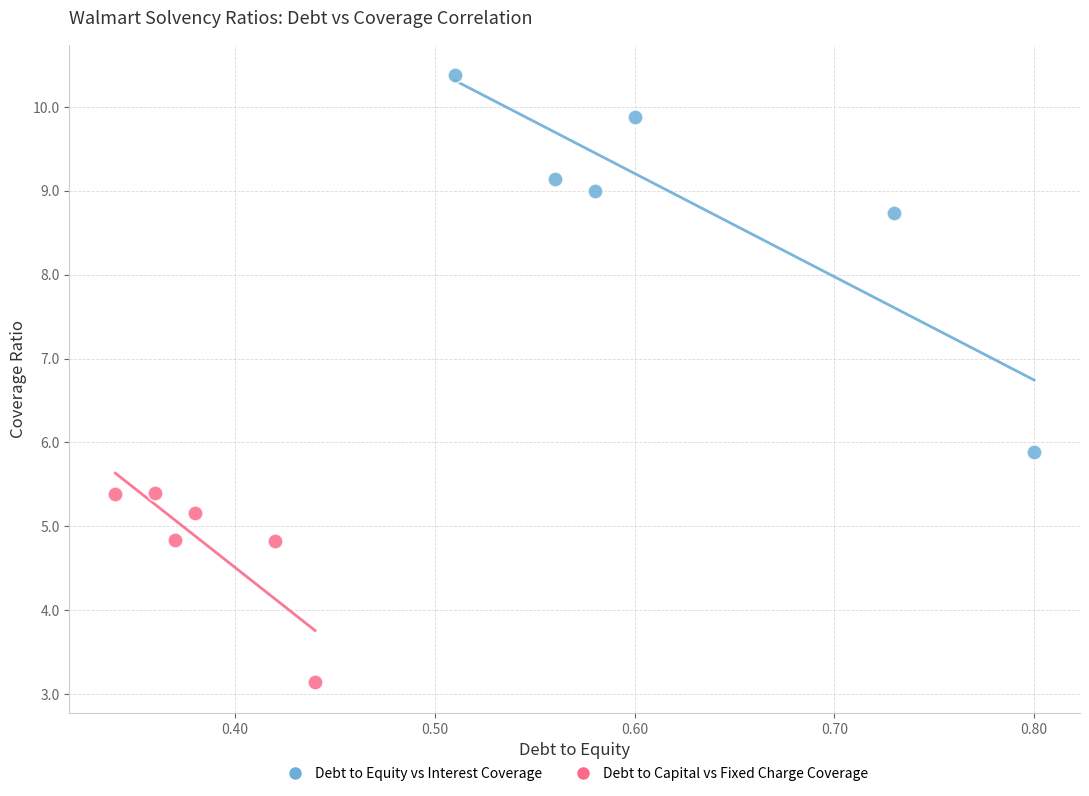

Which series contains the lowest Y value?

Debt to Capital vs Fixed Charge Coverage